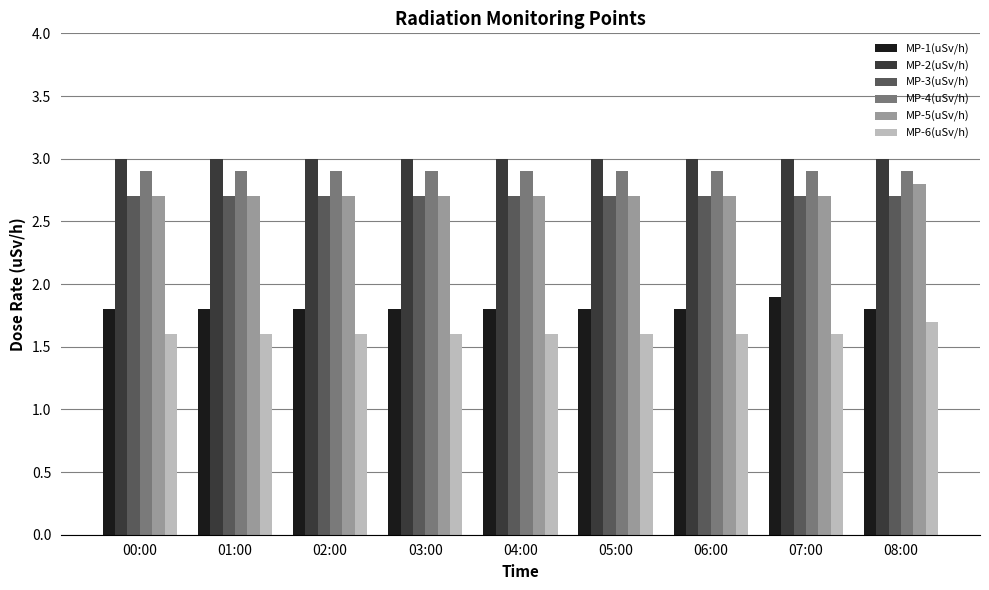

What is the sum of the MP-6(uSv/h) values at 02:00 and 06:00?

3.2